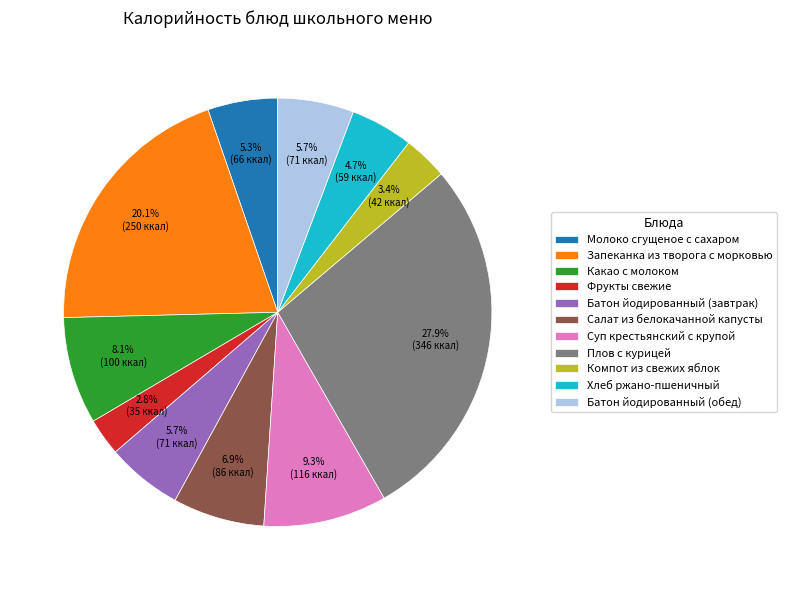

What is the smallest slice in the pie chart?

Фрукты свежие